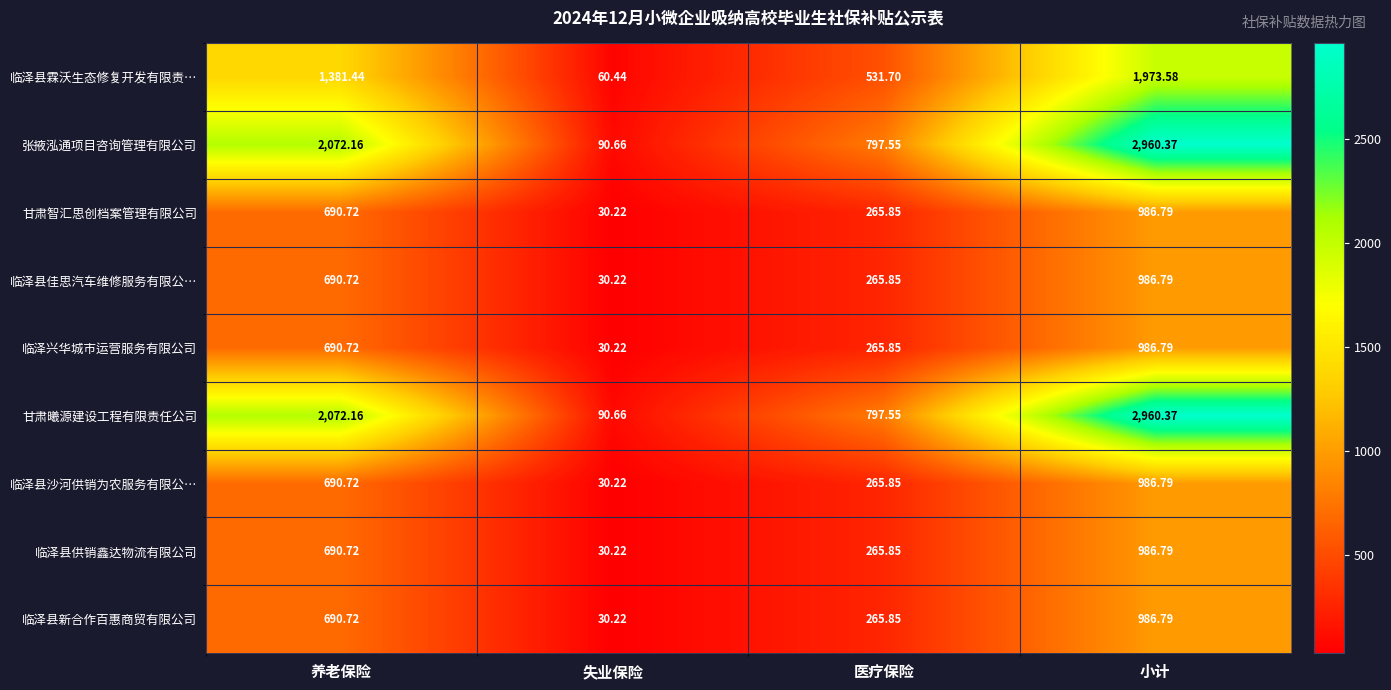

Rank the categories by 临泽县佳思汽车维修服务有限公… value from highest to lowest.

小计, 养老保险, 医疗保险, 失业保险